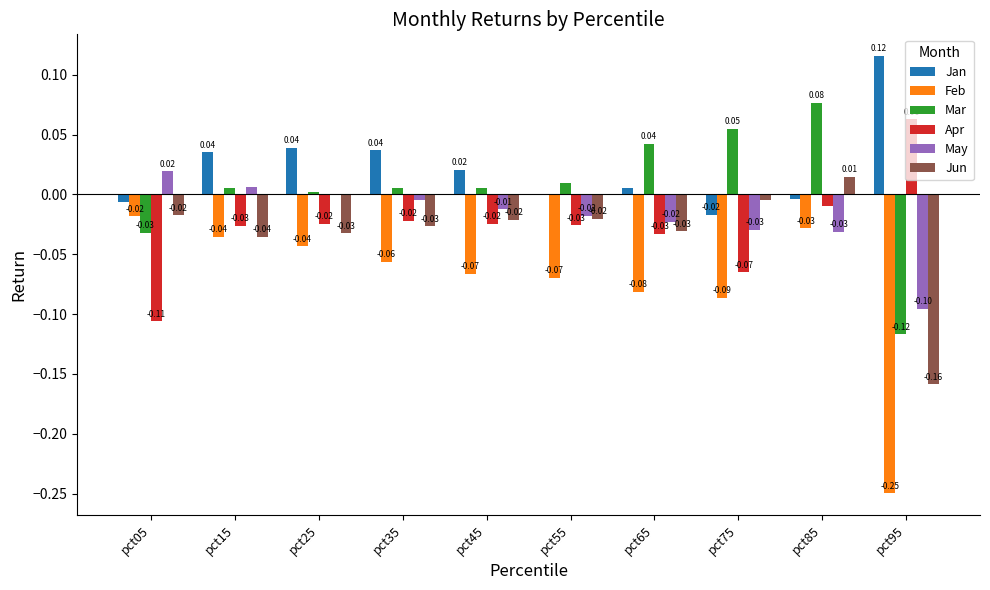

Does the chart contain stacked bars?

No